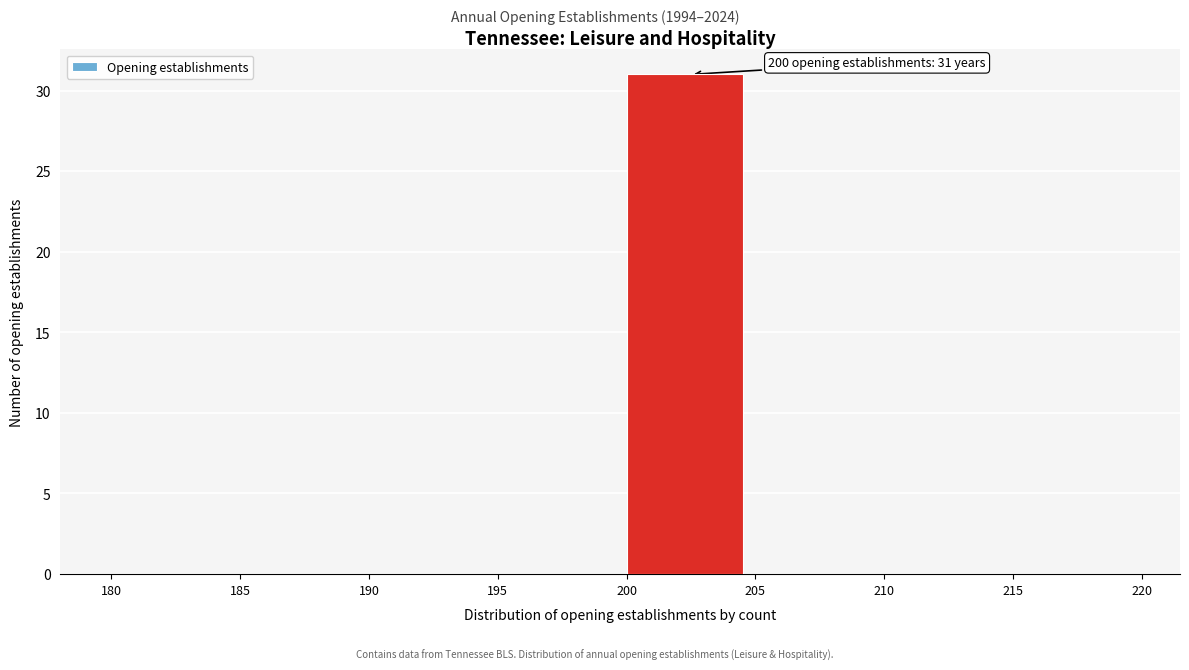

Which range on the x-axis has the tallest bar?

200 to 205